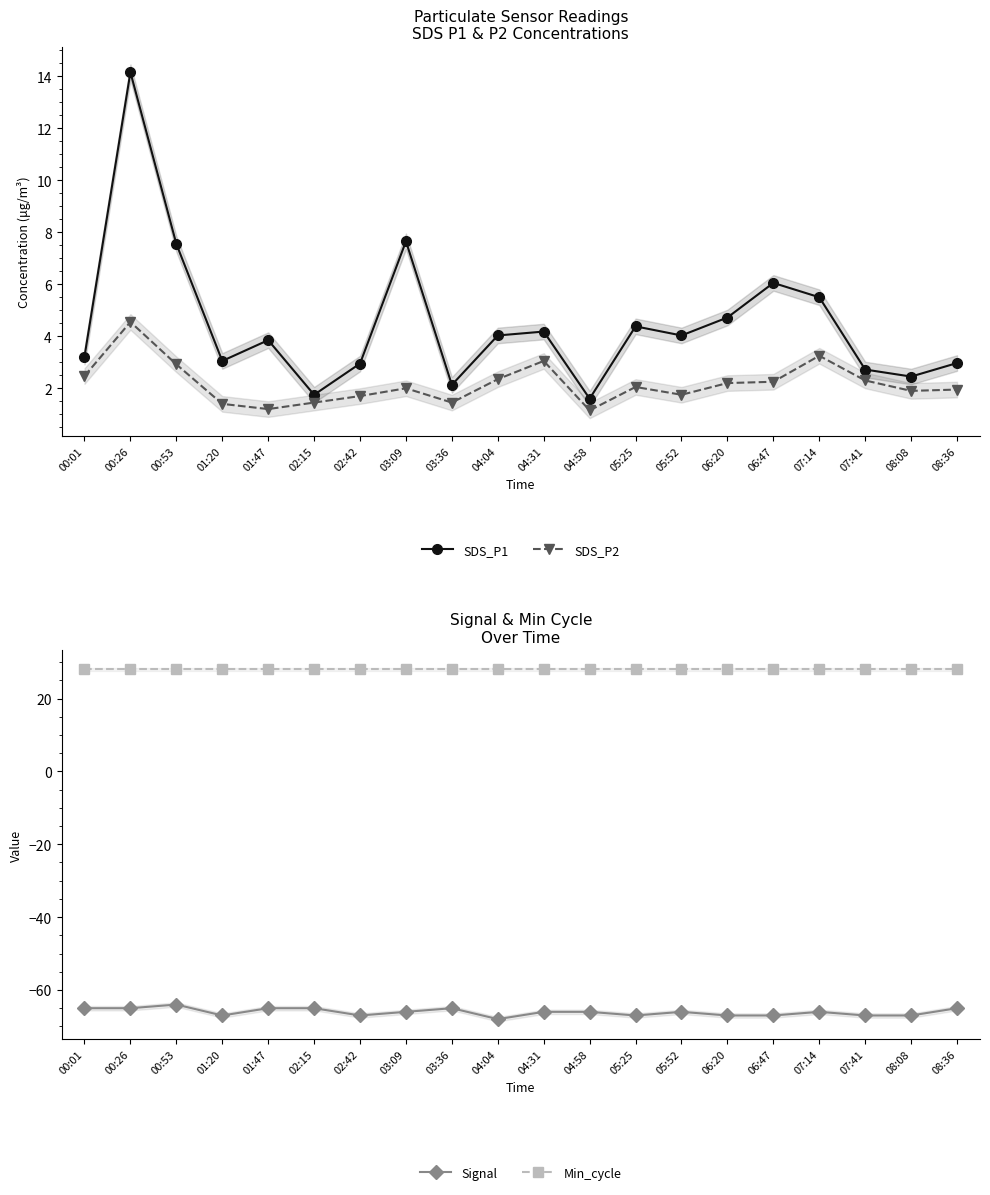

Reading left to right, extract all data points from this chart.

SDS_P1: 00:01=3.2	00:26=14.2	00:53=7.5	01:20=3.0	01:47=3.9	02:15=1.8	02:42=3.0	03:09=7.7	03:36=2.1	04:04=4.0	04:31=4.2	04:58=1.6	05:25=4.4	05:52=4.0	06:20=4.7	06:47=6.0	07:14=5.5	07:41=2.7	08:08=2.5	08:36=3.0
SDS_P2: 00:01=2.5	00:26=4.5	00:53=2.9	01:20=1.4	01:47=1.2	02:15=1.4	02:42=1.7	03:09=2.0	03:36=1.4	04:04=2.4	04:31=3.0	04:58=1.1	05:25=2.0	05:52=1.8	06:20=2.2	06:47=2.2	07:14=3.2	07:41=2.3	08:08=1.9	08:36=1.9
Signal: 00:01=-65.0	00:26=-65.0	00:53=-64.0	01:20=-67.0	01:47=-65.0	02:15=-65.0	02:42=-67.0	03:09=-66.0	03:36=-65.0	04:04=-68.0	04:31=-66.0	04:58=-66.0	05:25=-67.0	05:52=-66.0	06:20=-67.0	06:47=-67.0	07:14=-66.0	07:41=-67.0	08:08=-67.0	08:36=-65.0
Min_cycle: 00:01=28.0	00:26=28.0	00:53=28.0	01:20=28.0	01:47=28.0	02:15=28.0	02:42=28.0	03:09=28.0	03:36=28.0	04:04=28.0	04:31=28.0	04:58=28.0	05:25=28.0	05:52=28.0	06:20=28.0	06:47=28.0	07:14=28.0	07:41=28.0	08:08=28.0	08:36=28.0